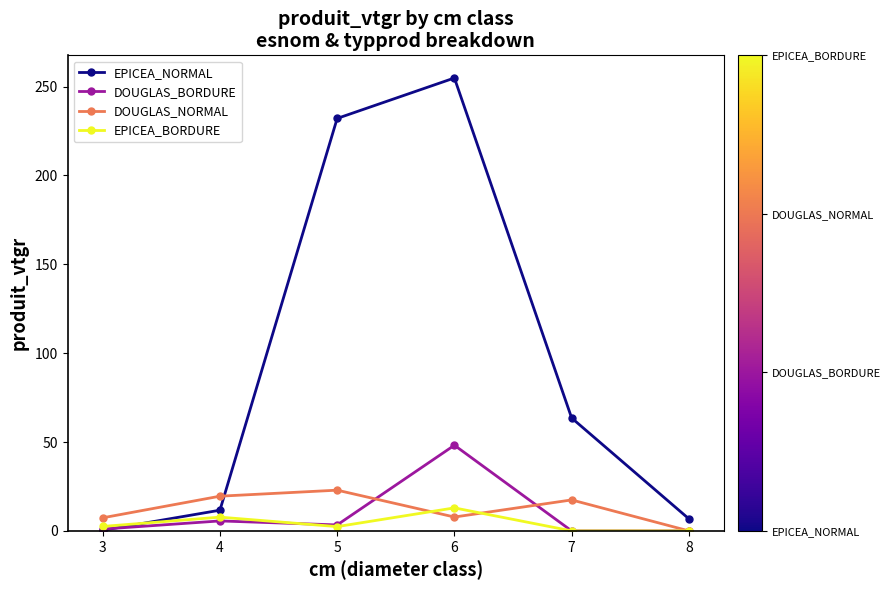

Which series changed the most between 3 and 6?

EPICEA_NORMAL